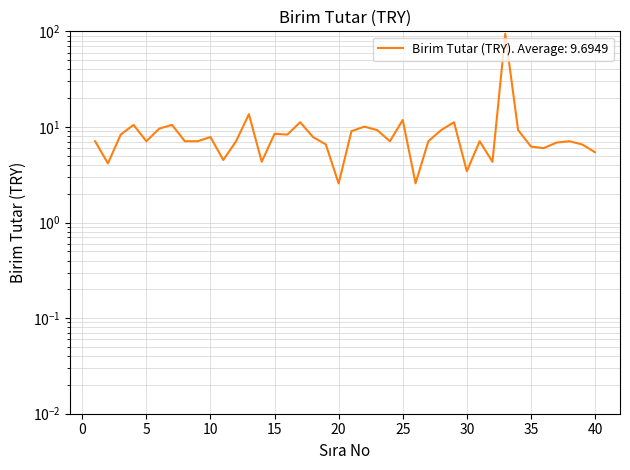

How many lines are shown in the chart?

1